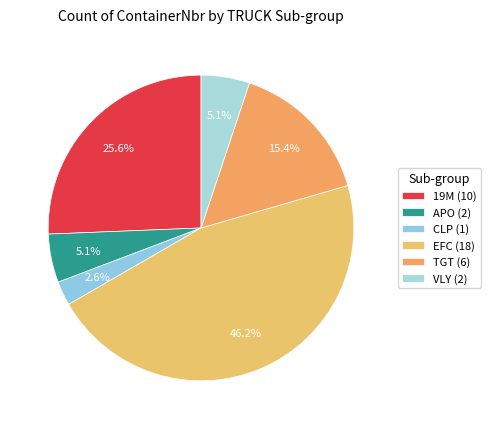

Does EFC account for over 50% of the chart?

No